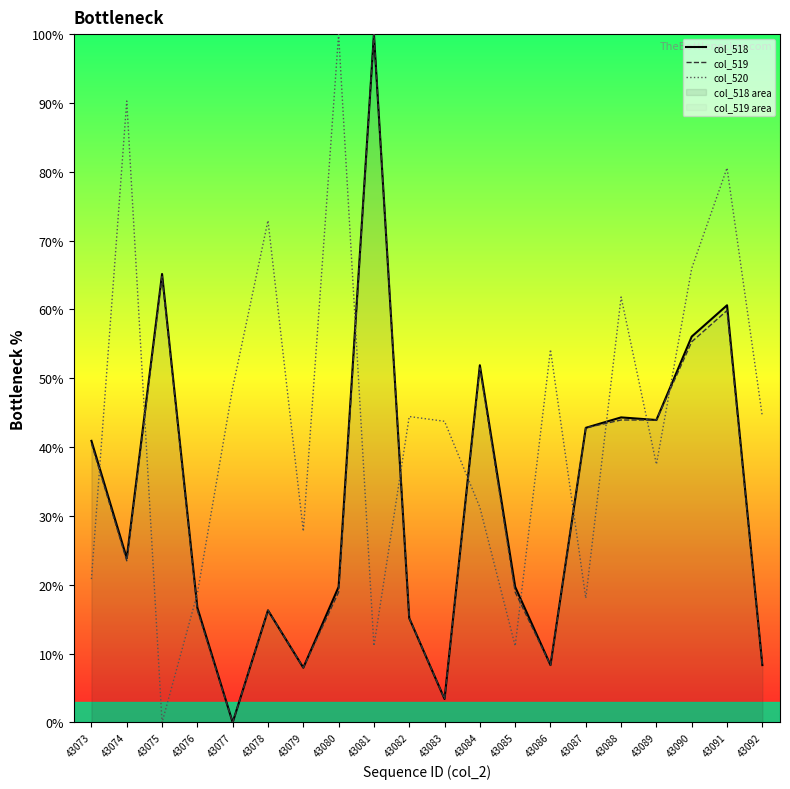

What is the sum of all col_518 values?

645.1